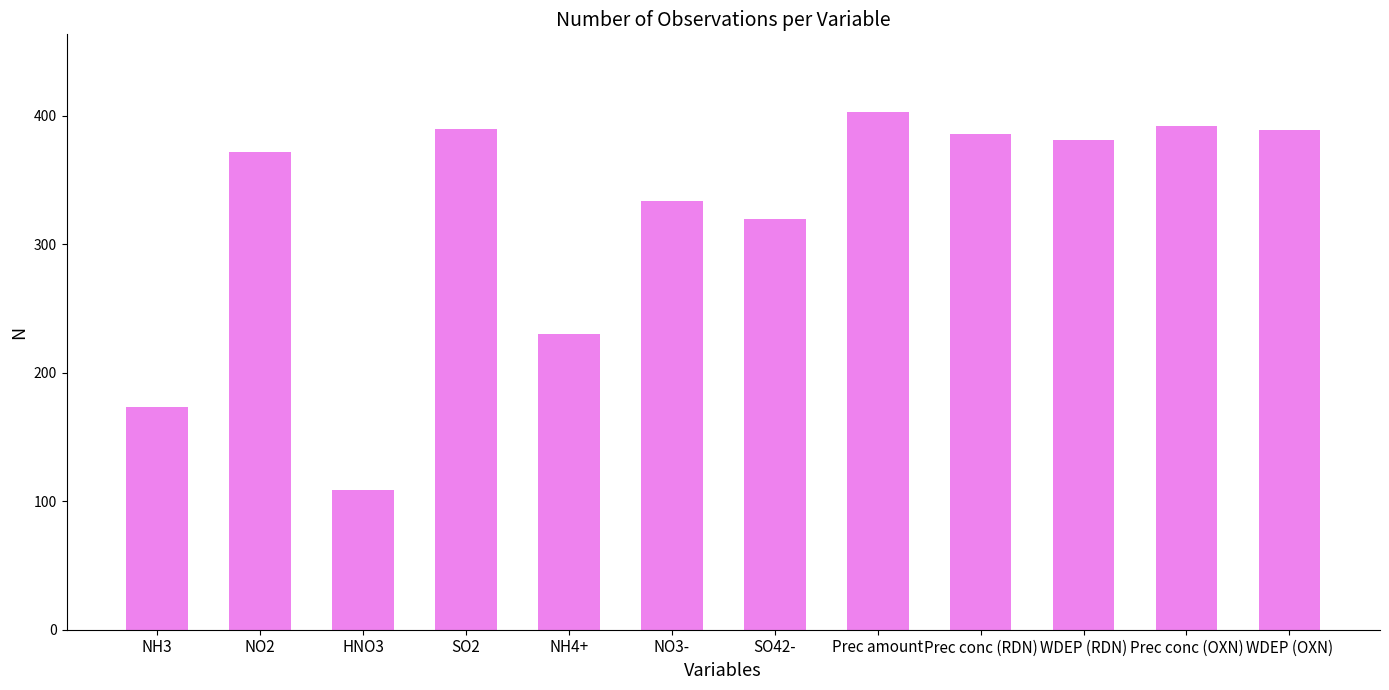

How many series are shown in this chart?

1